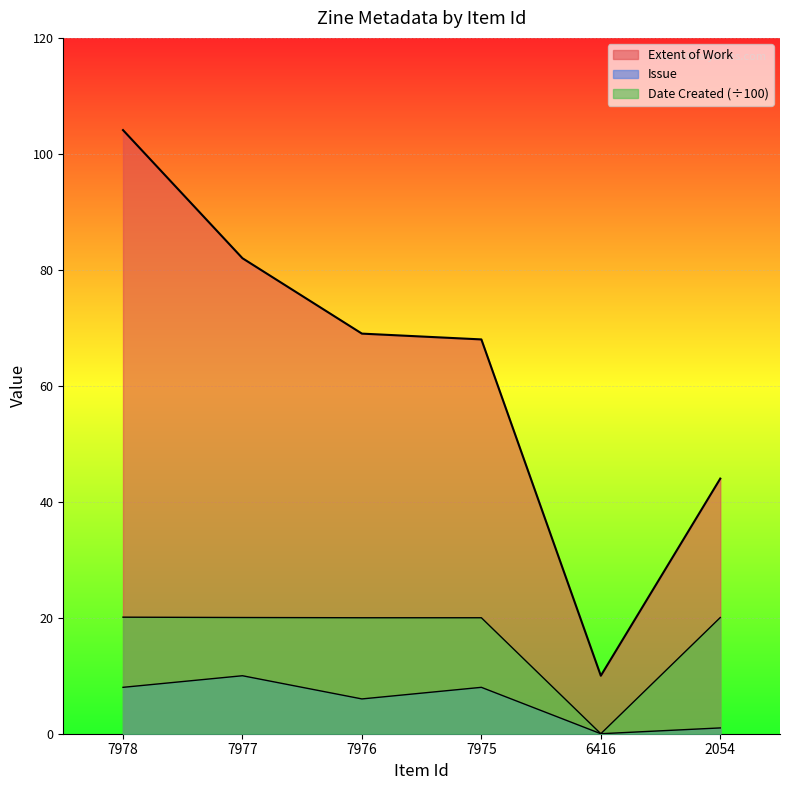

What is the sum of all Extent of Work values?

377.1